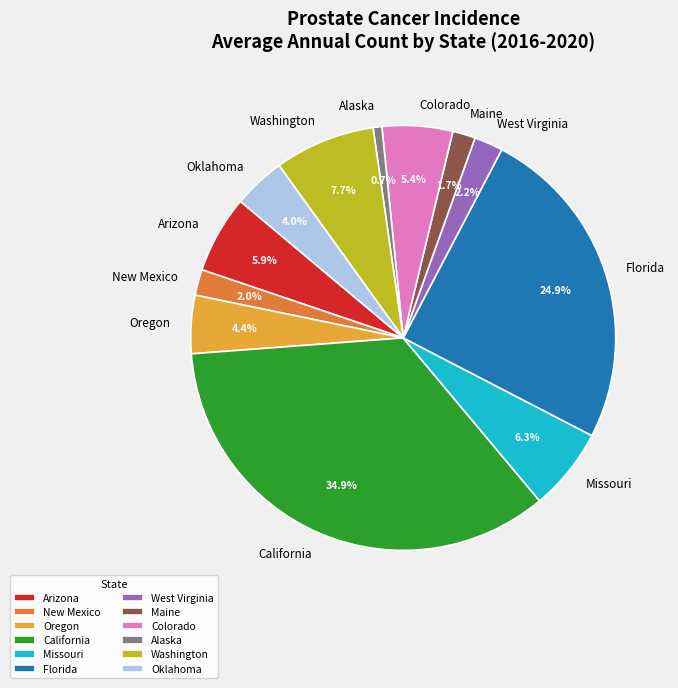

To the nearest percent, what is the average slice percentage?

8%